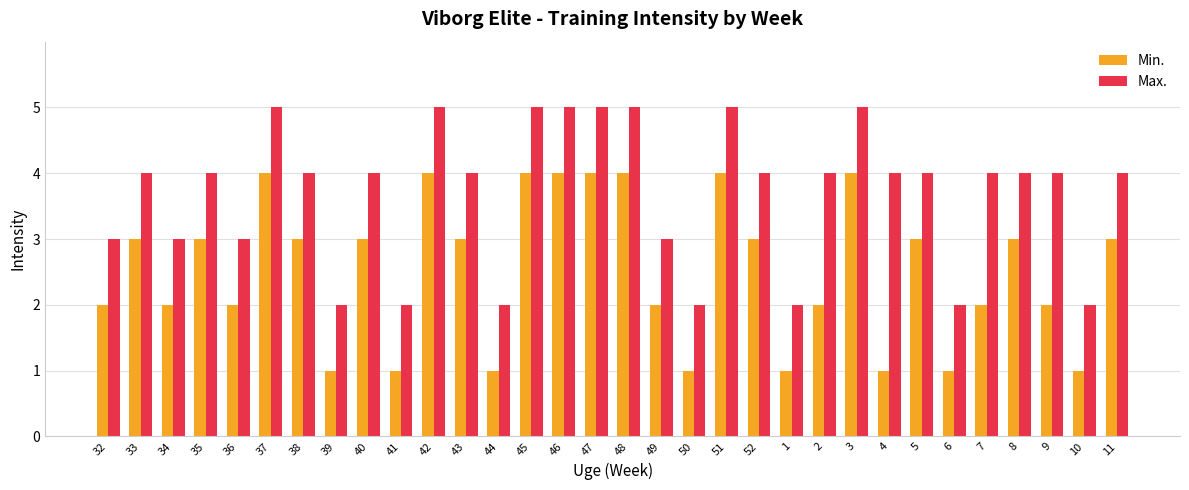

What is the label of the 23rd bar from the right?

41